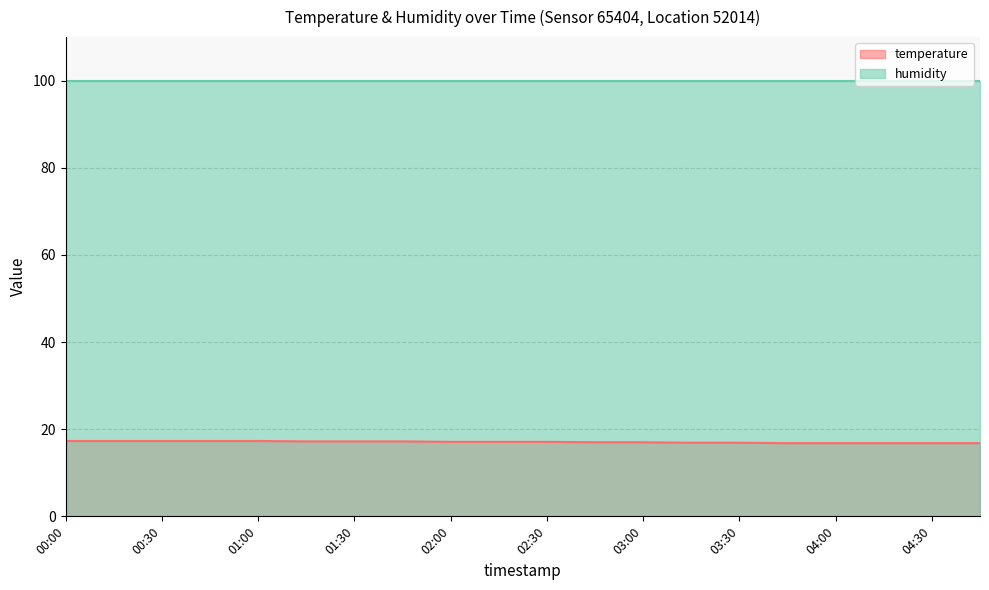

Rank the categories by value from highest to lowest.

00:00, 00:15, 00:30, 00:45, 01:00, 01:15, 01:30, 01:45, 02:00, 02:15, 02:30, 02:45, 03:00, 03:15, 03:30, 03:45, 04:00, 04:15, 04:30, 04:45